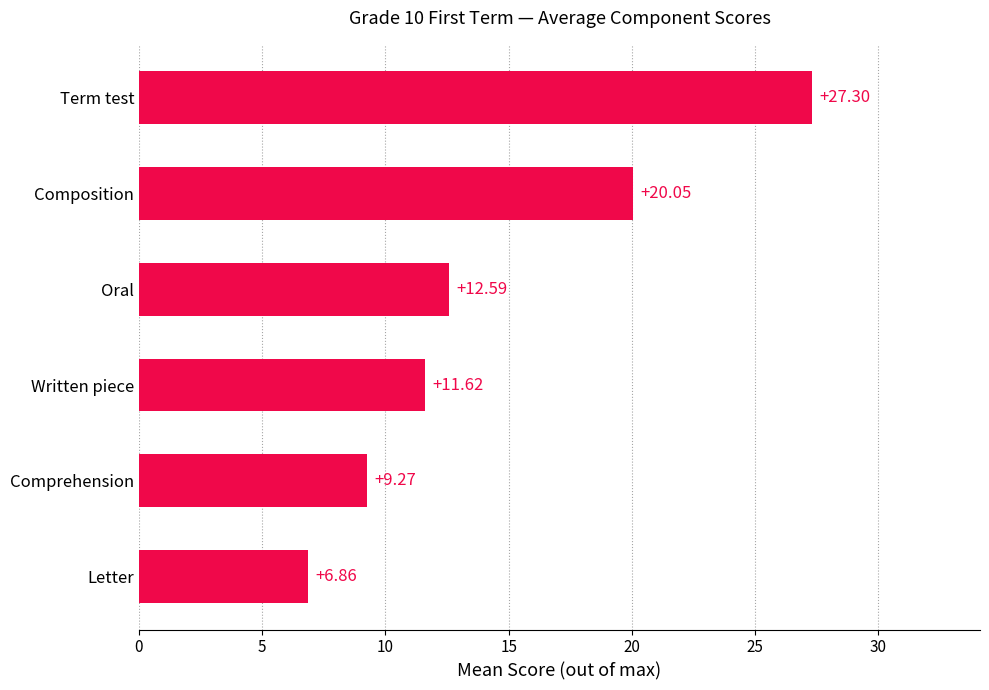

How many values exceed 12?

3